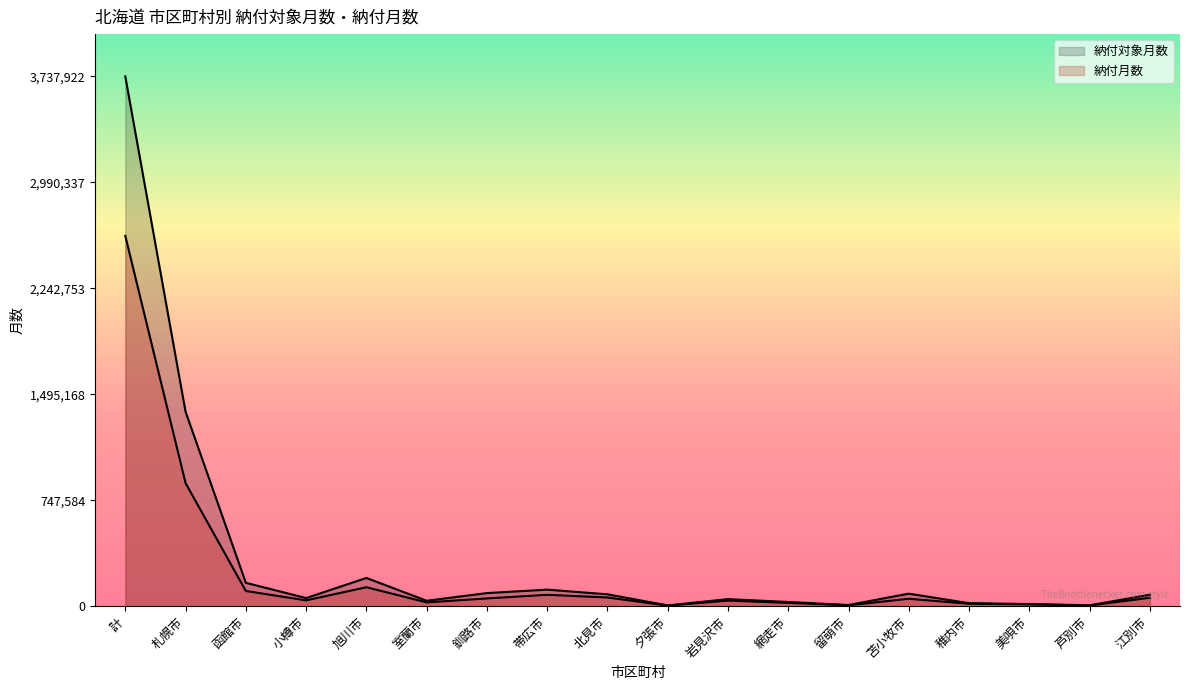

Which has a higher value, 苫小牧市 or 帯広市?

帯広市